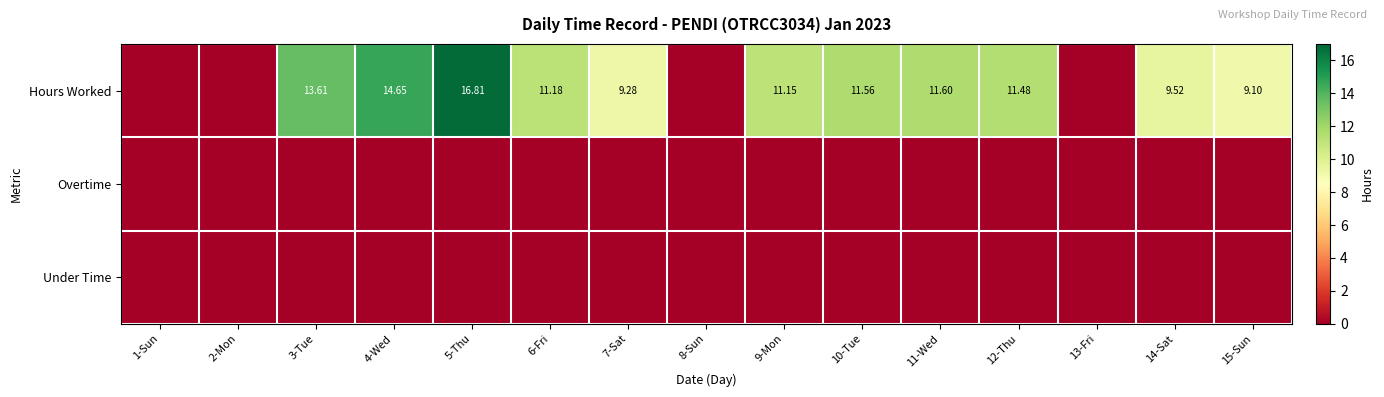

At which label does Hours Worked first exceed 11?

3-Tue